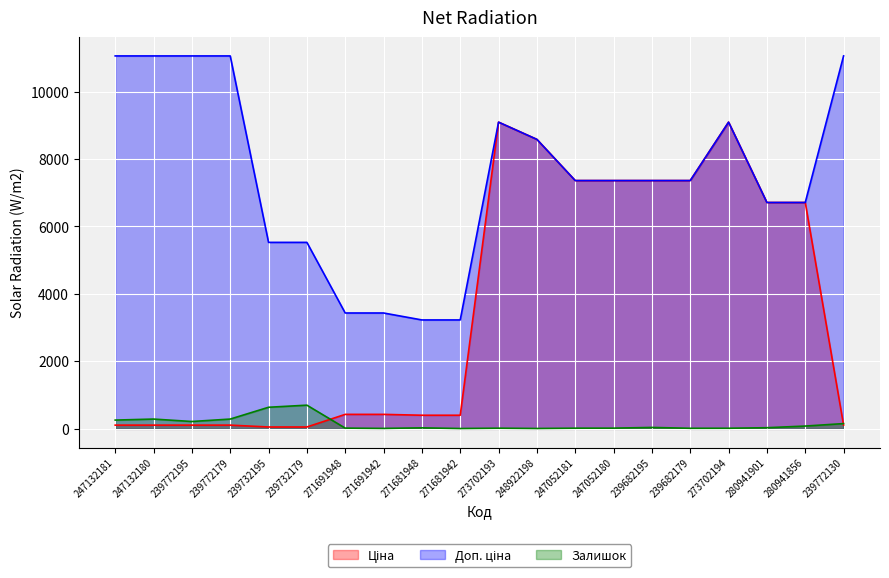

What are all the series names shown in the legend?

Ціна, Доп. ціна, Залишок